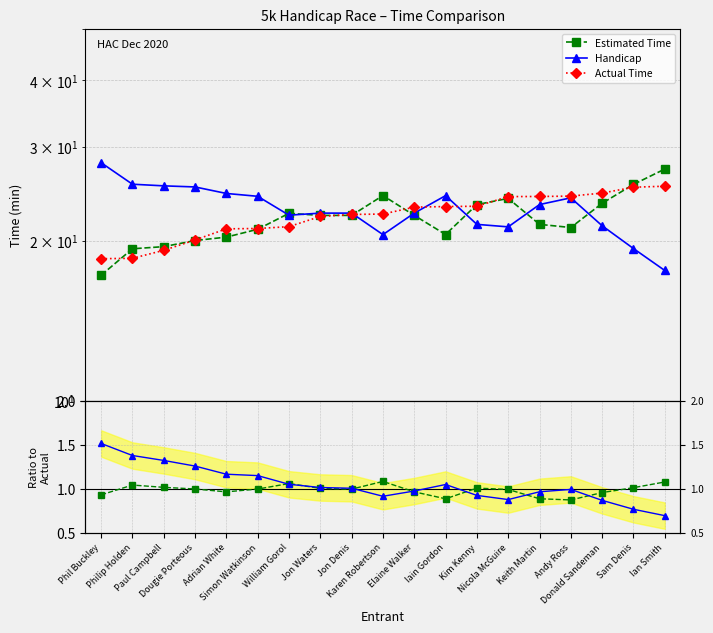

What is the label of the 6th point from the right?

Nicola McGuire